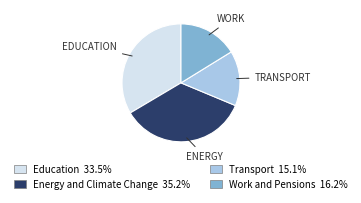

Rank the categories by value from lowest to highest.

Transport, Work and Pensions, Education, Energy and Climate Change